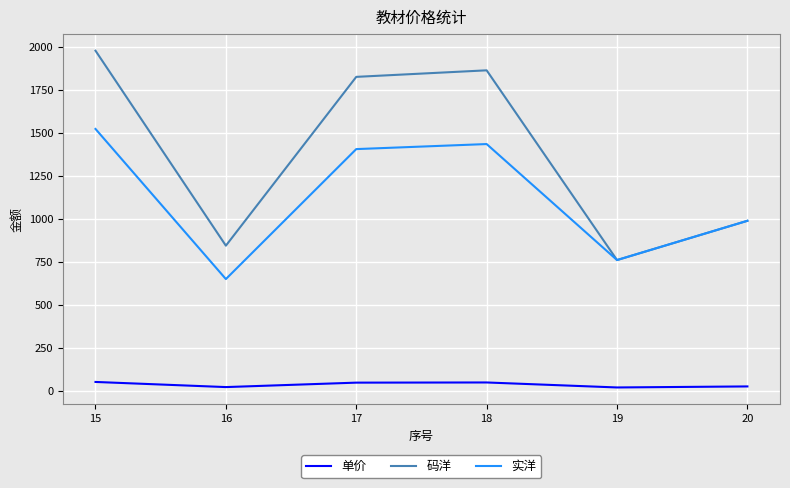

What are all the series names shown in the legend?

单价, 码洋, 实洋